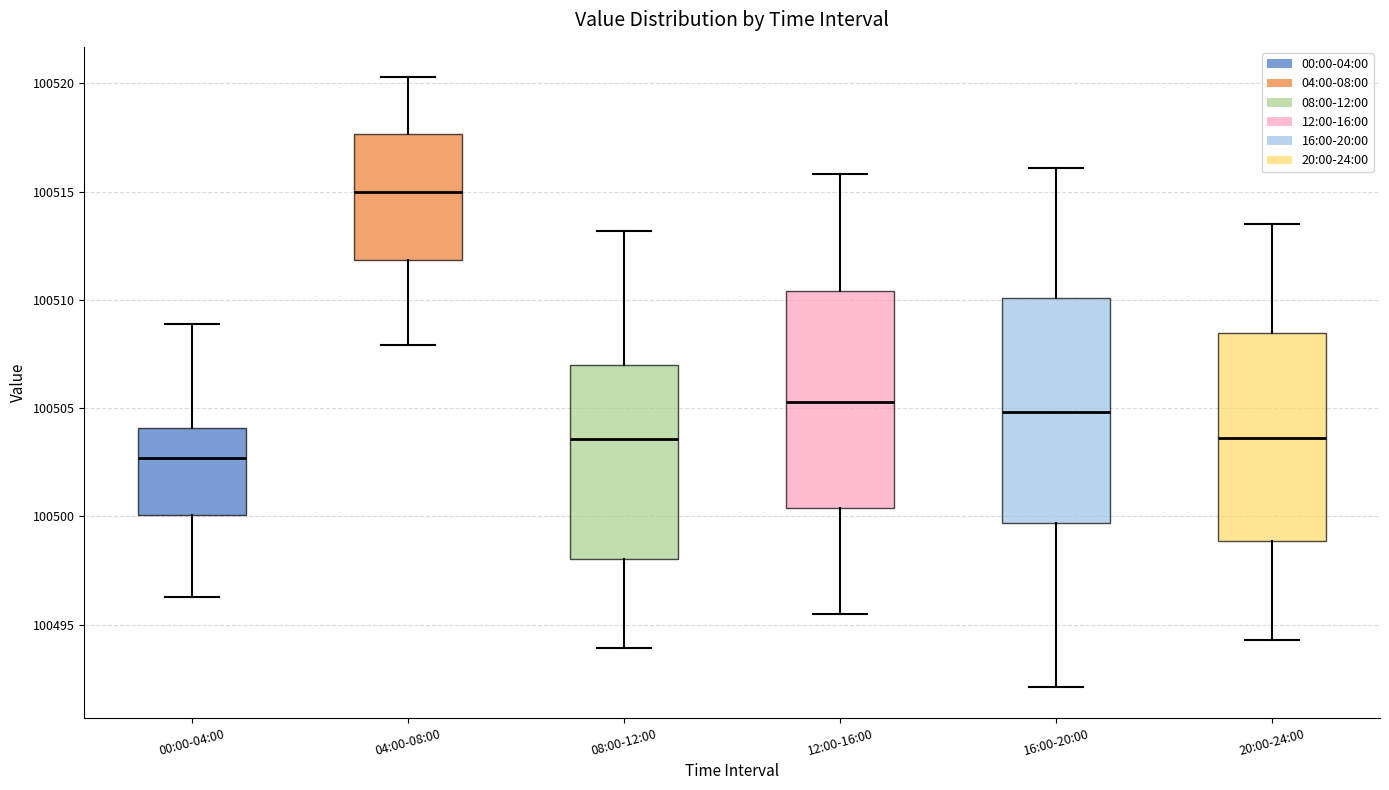

Which box has the lowest median line?

00:00-04:00